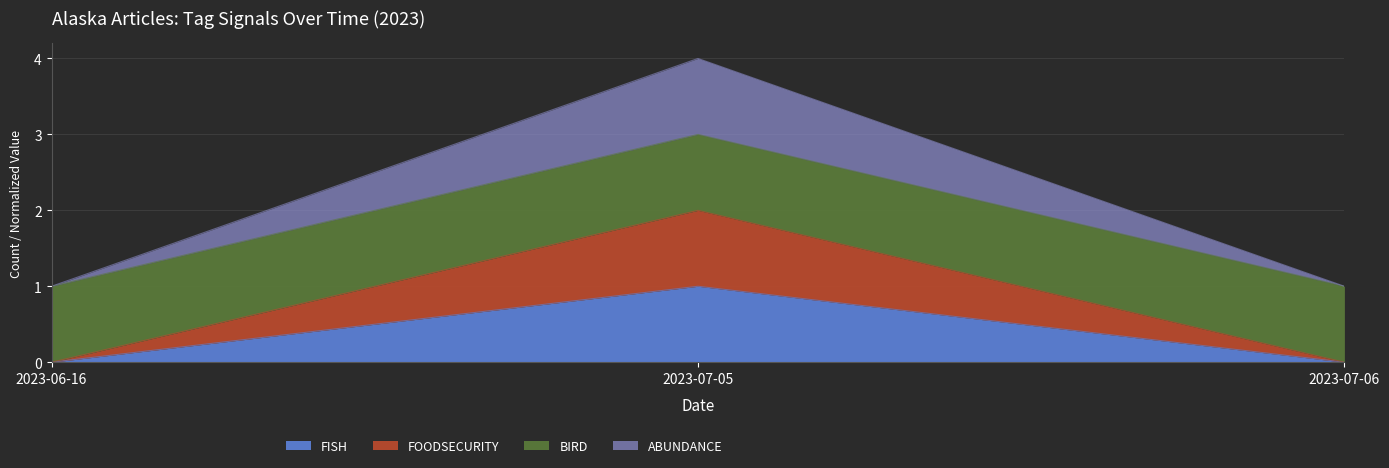

Is it true that FOODSECURITY equals -1 at 2023-06-16?

False